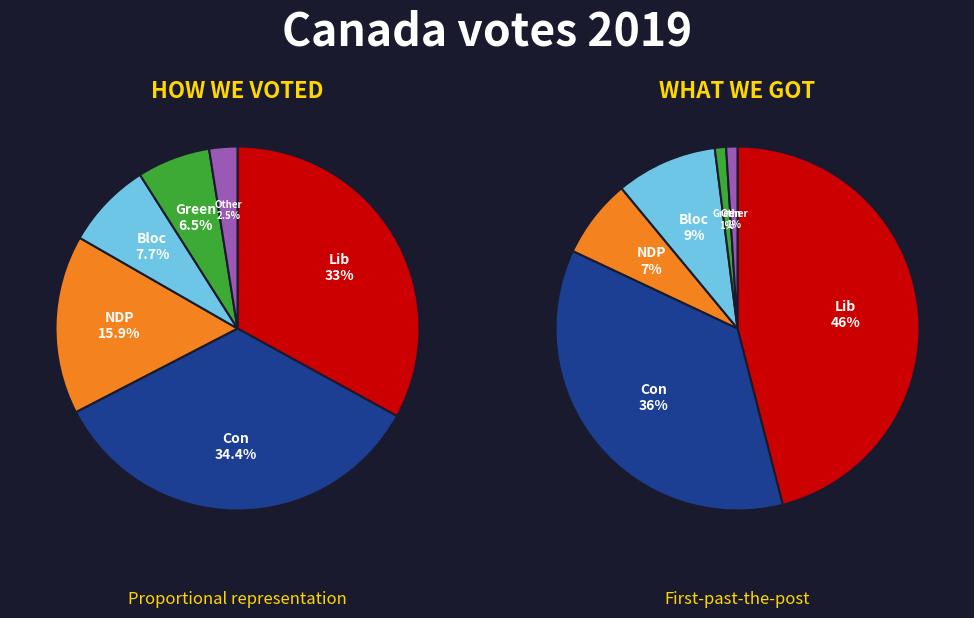

How many slices are in this pie chart?

6